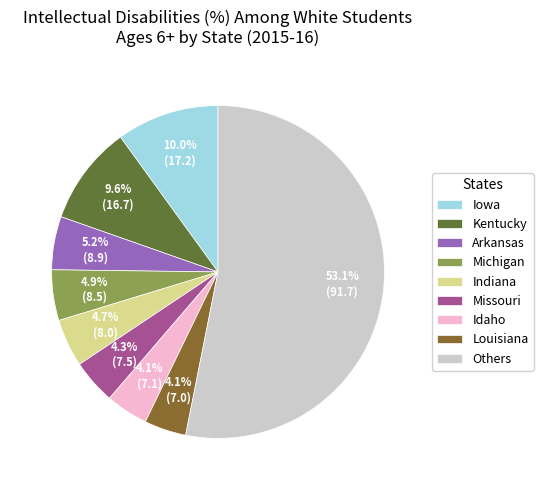

Count the number of slices in the pie.

9